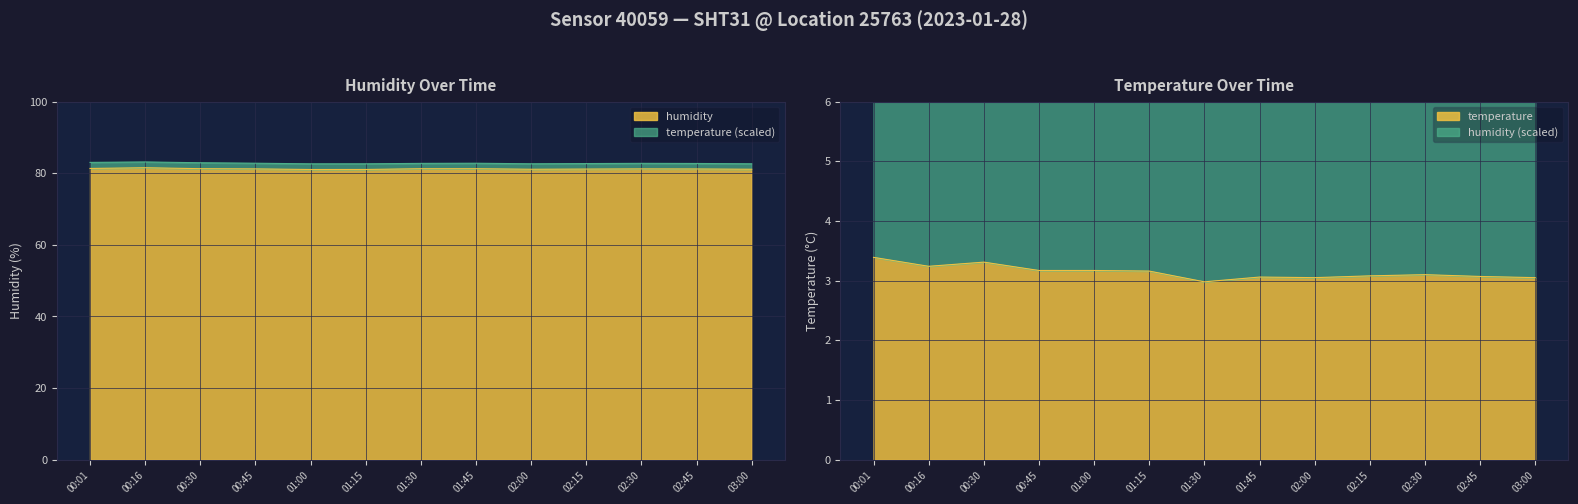

Which series has the largest range (max minus min)?

humidity